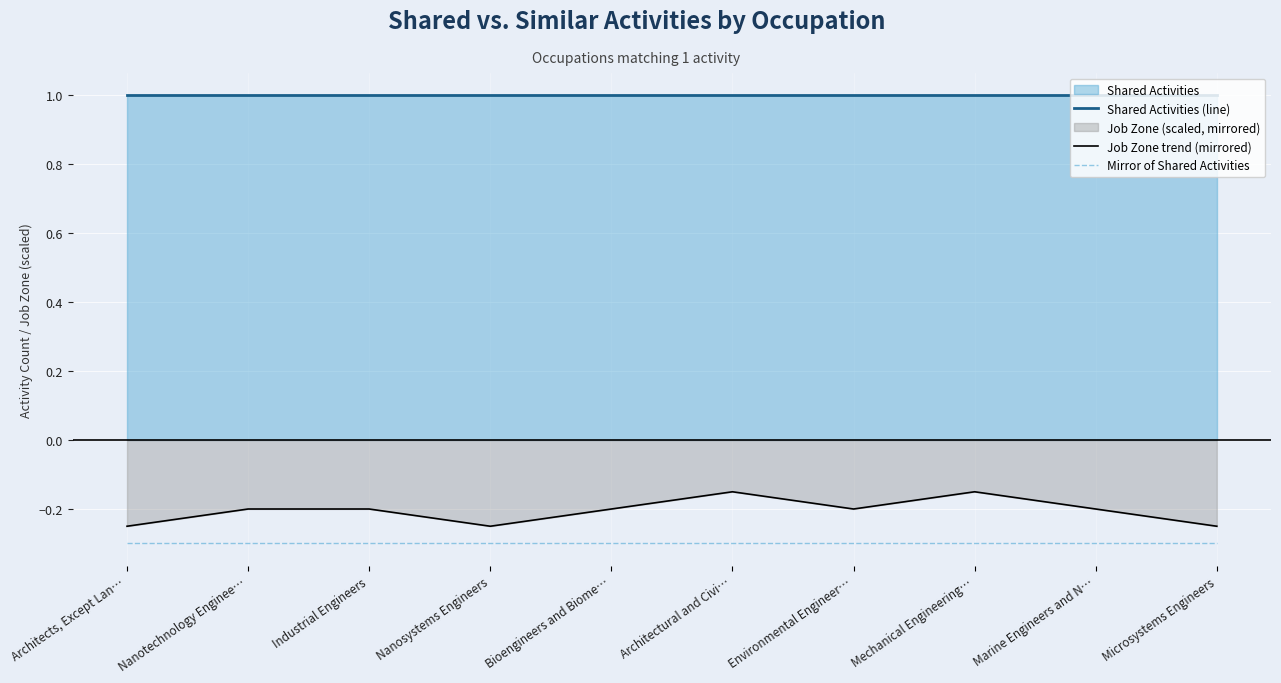

Which series has the largest total across all categories?

Shared Activities (line)